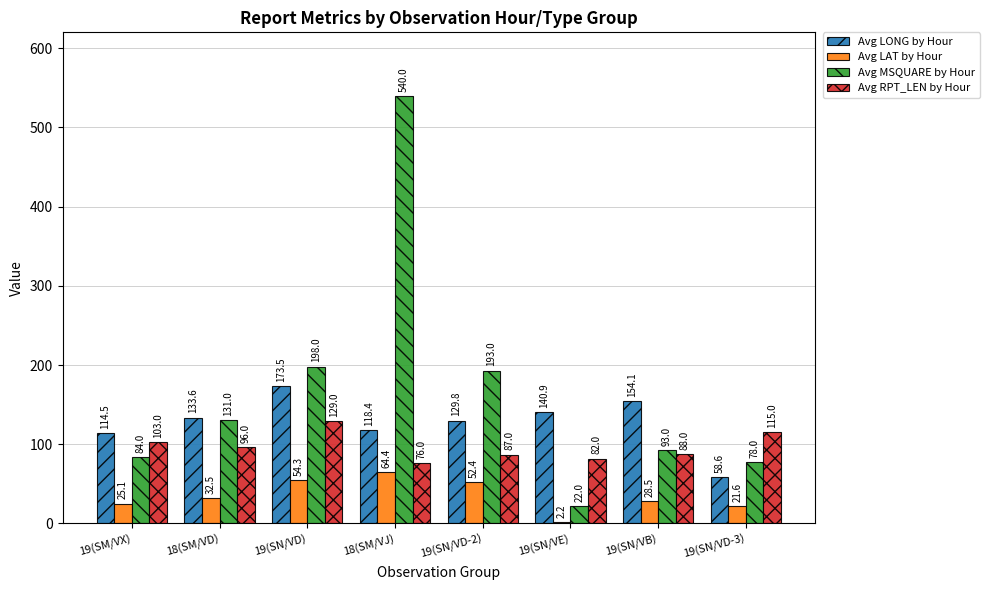

At 19(SN/VD-2), list the series in order from largest to smallest.

Avg MSQUARE by Hour, Avg LONG by Hour, Avg RPT_LEN by Hour, Avg LAT by Hour